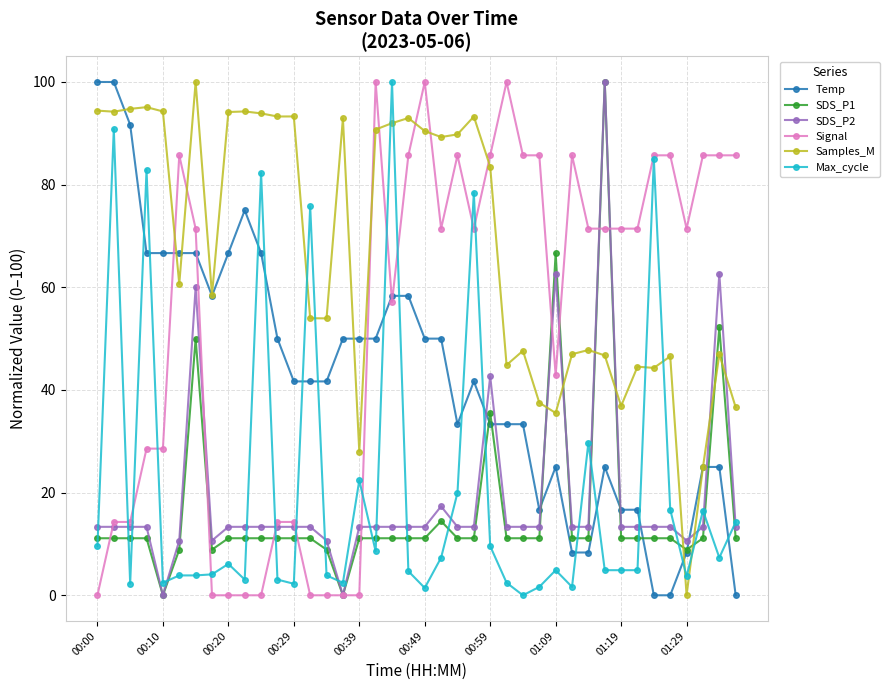

After their last crossing, which series has the higher values: Samples_M or Signal?

Signal